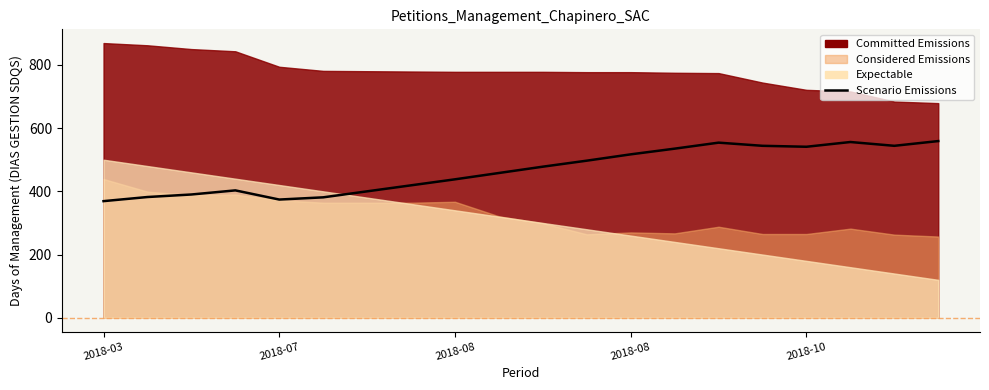

What is the change in value from 8 to 17?

+118